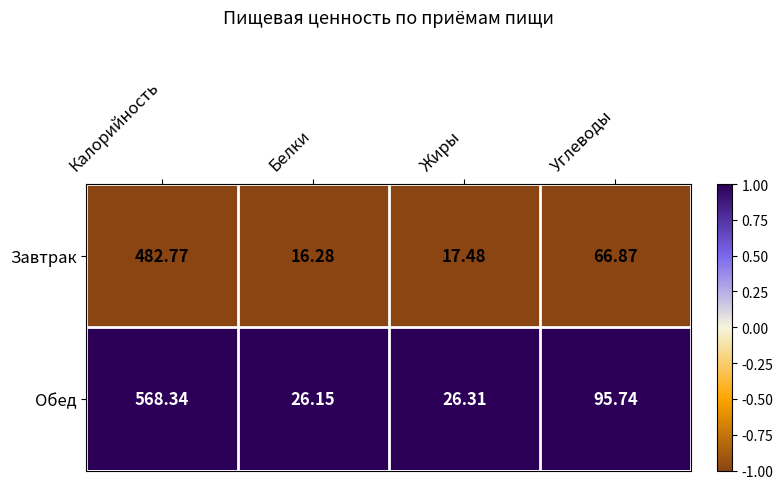

Which series has the largest range (max minus min)?

Обед